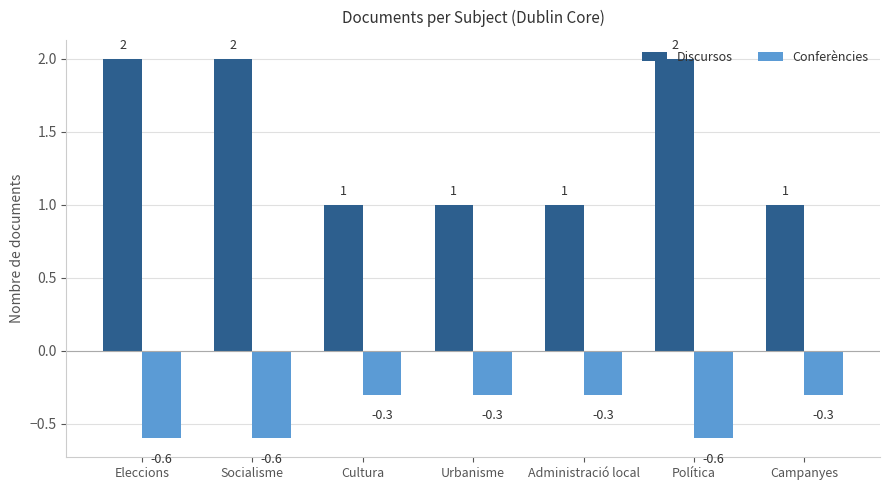

The Discursos series shows 0.5 at Campanyes. True or false?

False